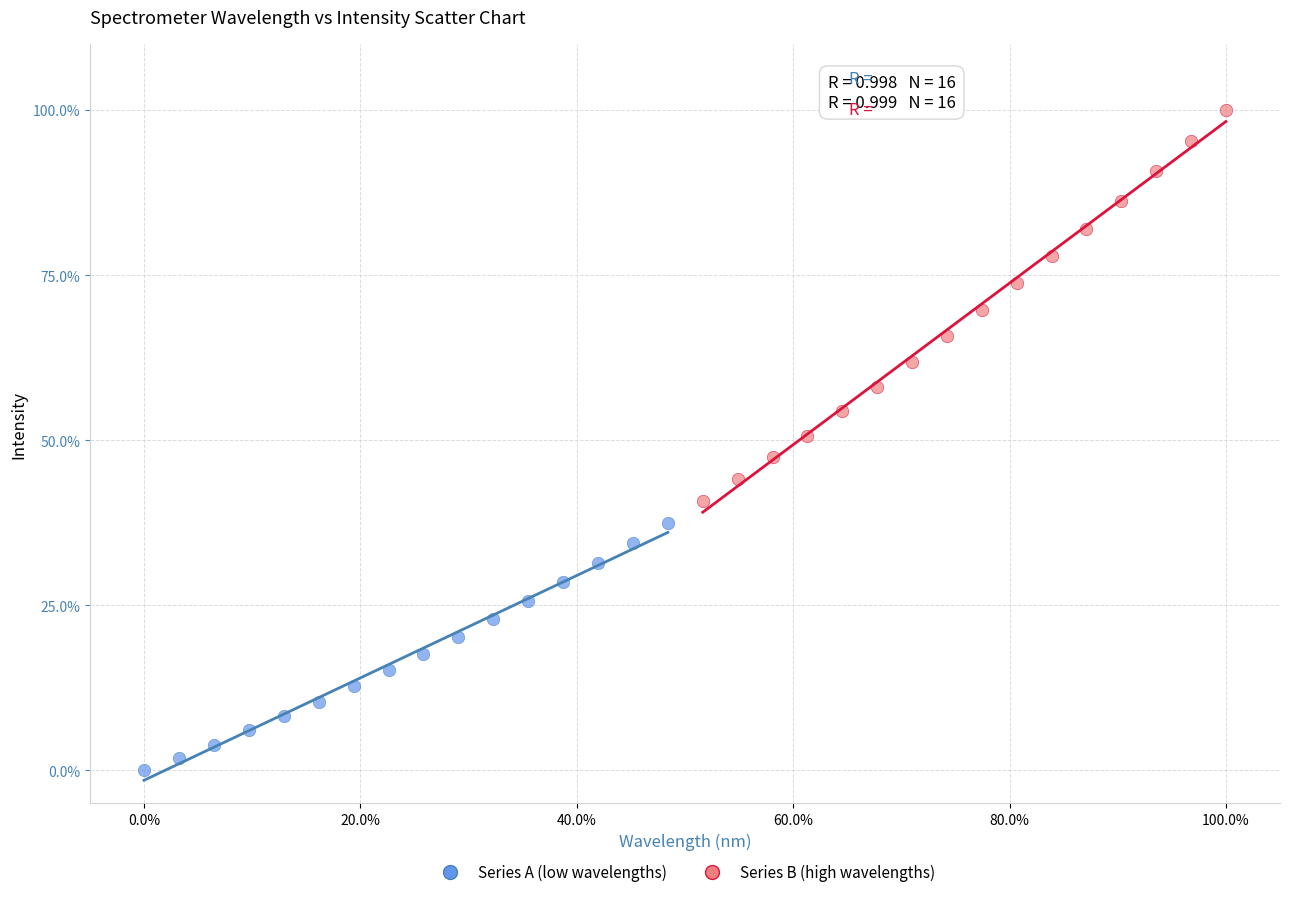

Which series contains the highest Y value?

Series B (high wavelengths)